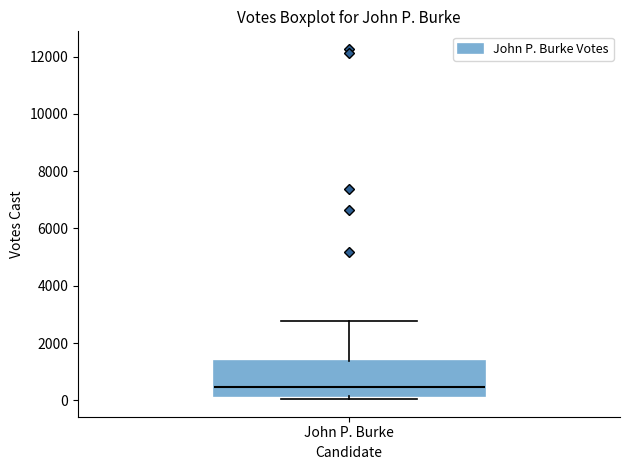

Read this box plot against the y-axis: the position of the median line, the range covered by the box, and the ends of both whiskers. The values are not printed on the chart, so give them approximately, as read against the axis.

median 400, box 200 to 1400, whiskers 0 to 2800